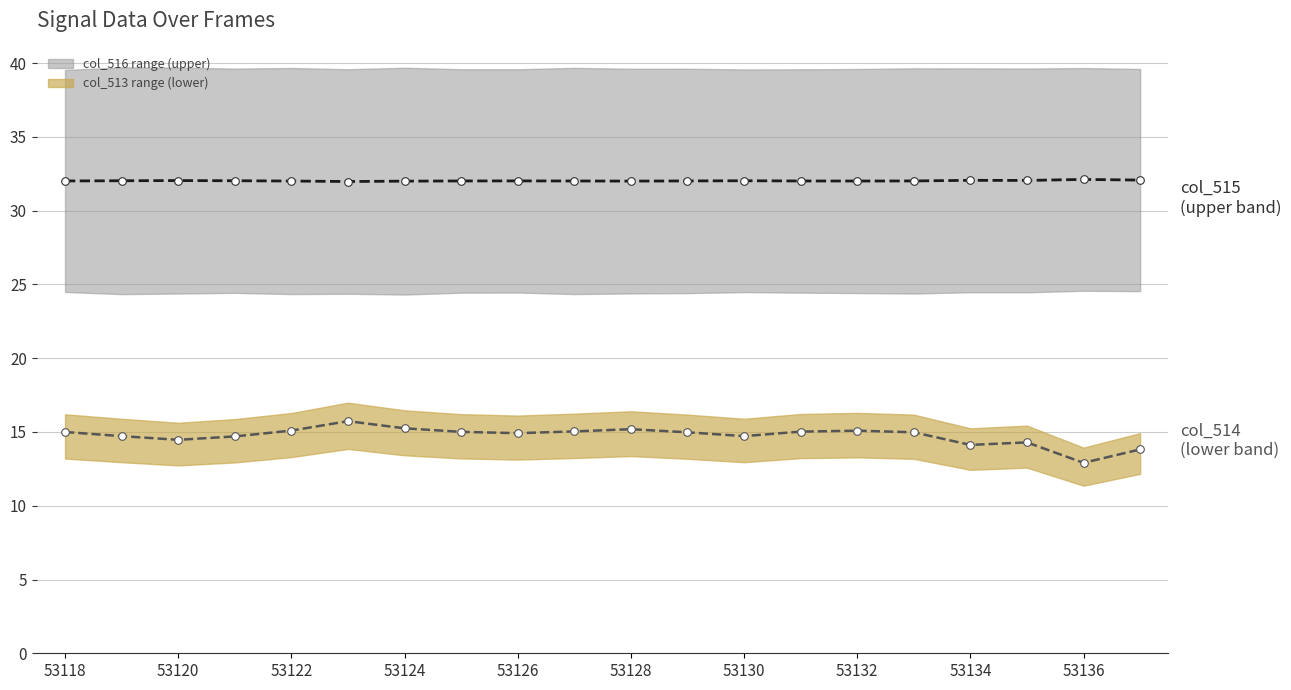

Is this an area chart (filled region under the line)?

No